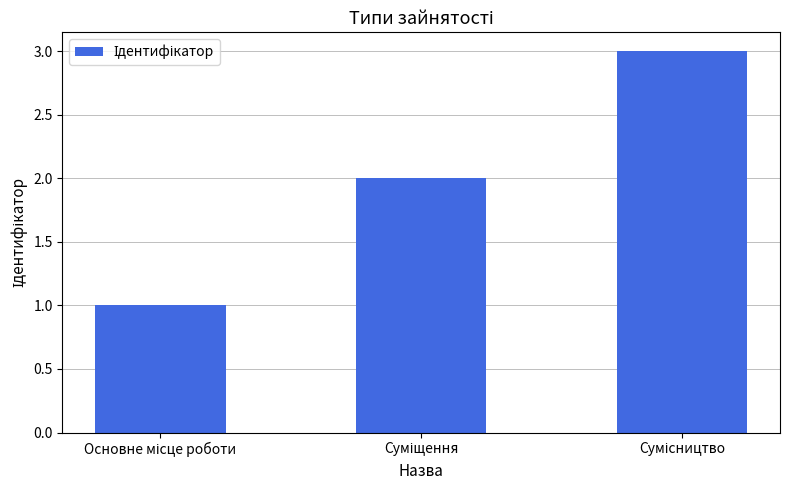

What is the sum of all values?

6